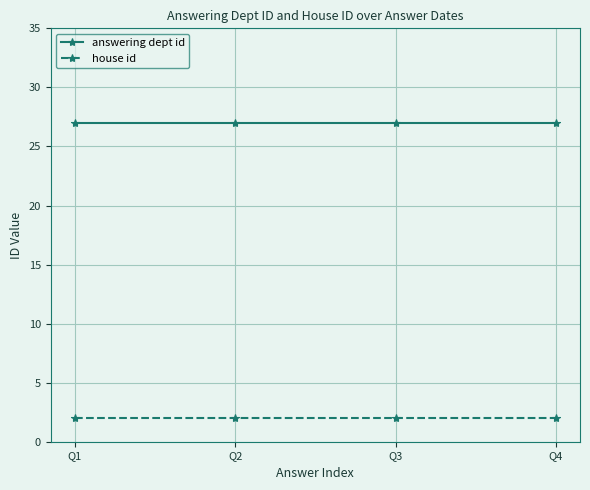

How many lines are shown in the chart?

2